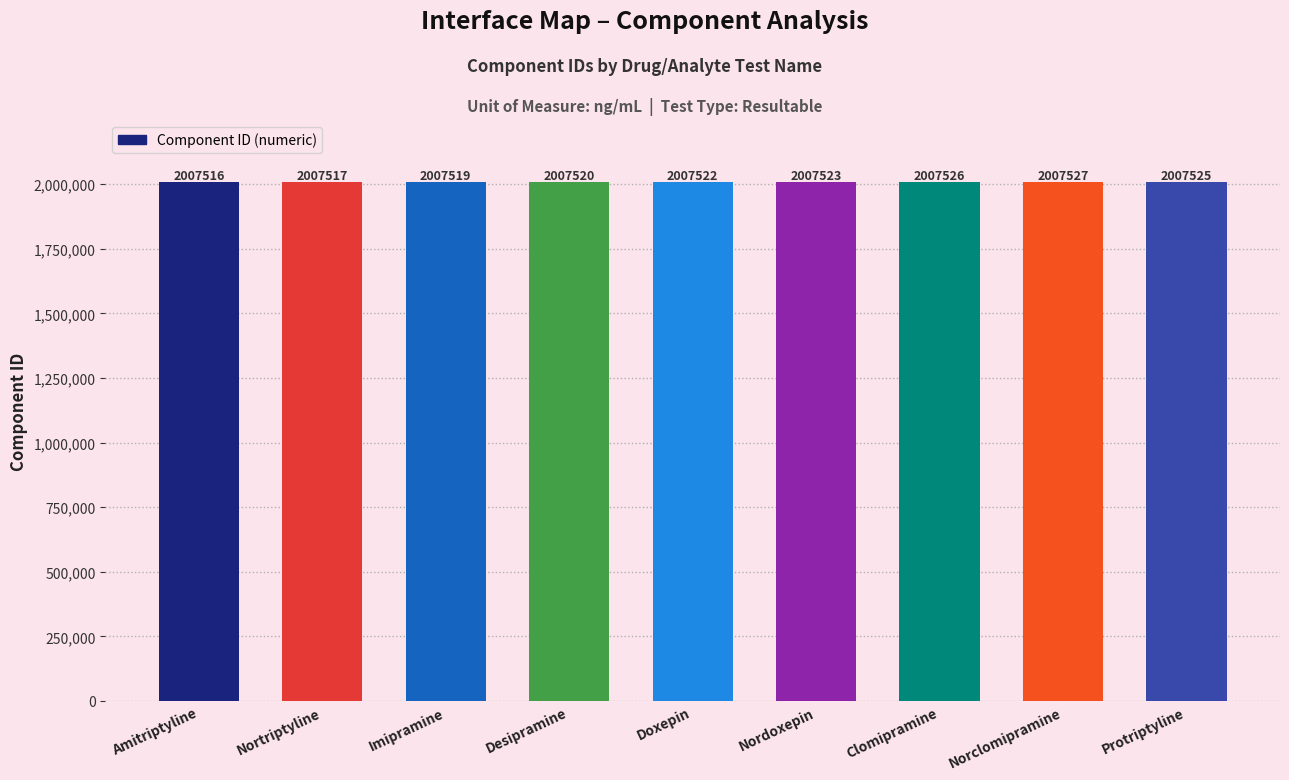

Which category has the highest value across all series?

Norclomipramine